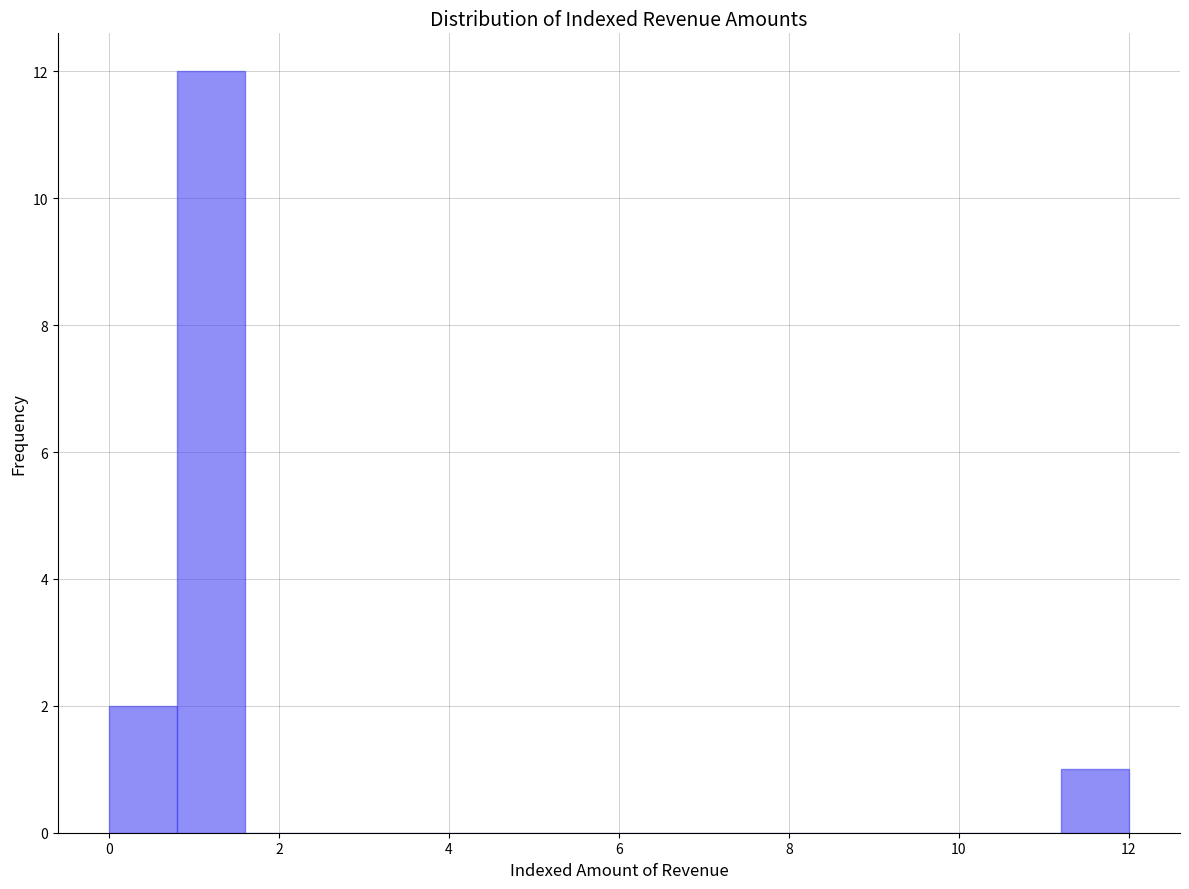

Over which range of the x-axis is the bar tallest?

0.8 to 1.6